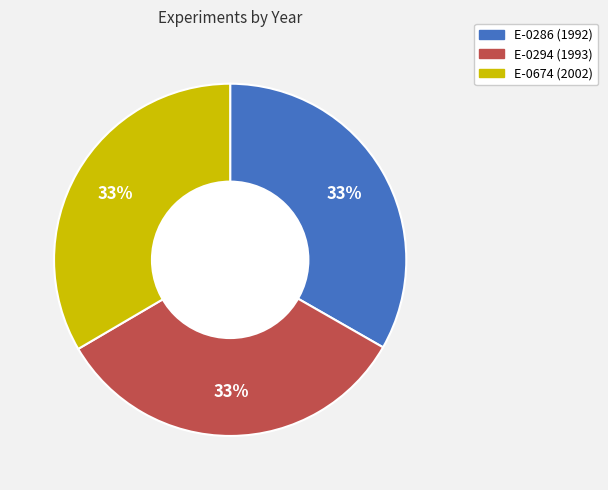

Does E-0674 represent more than half of the total?

No